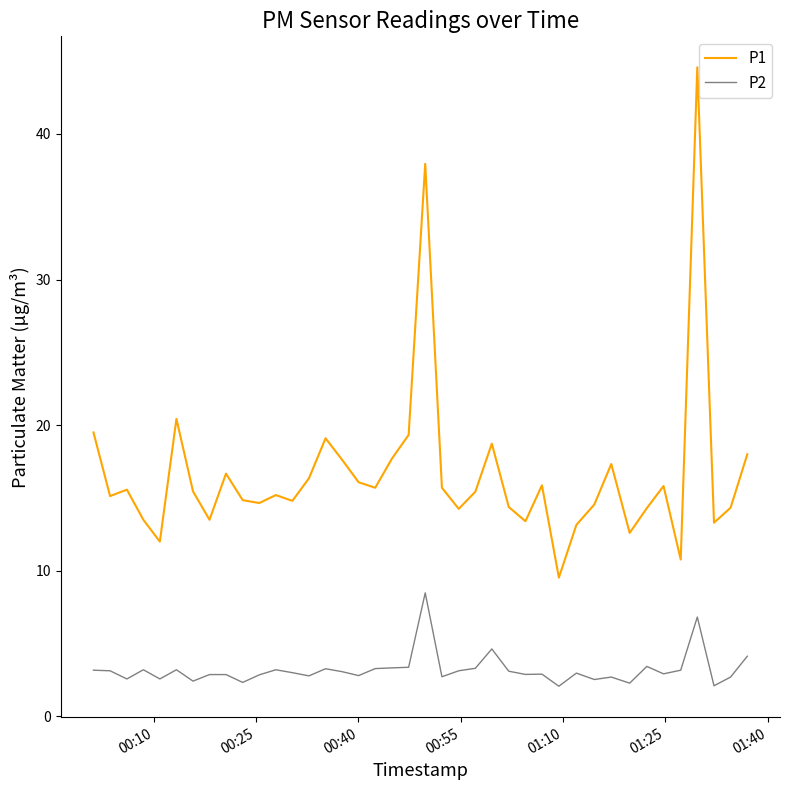

What is the difference between the second highest and minimum values in the P1 series?

28.4